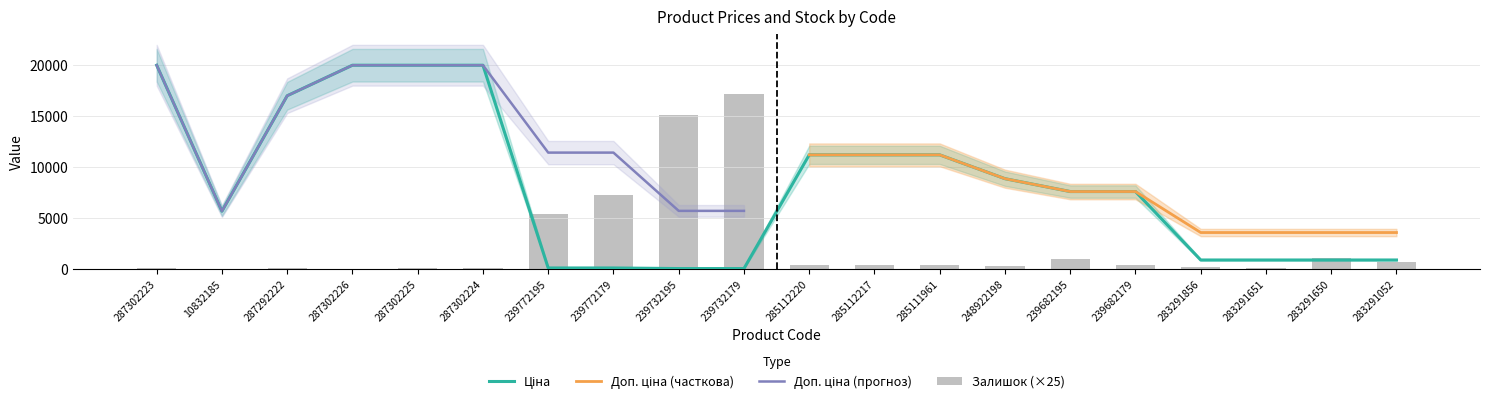

What is the difference between the second highest and minimum values in the Залишок series?

15100.0